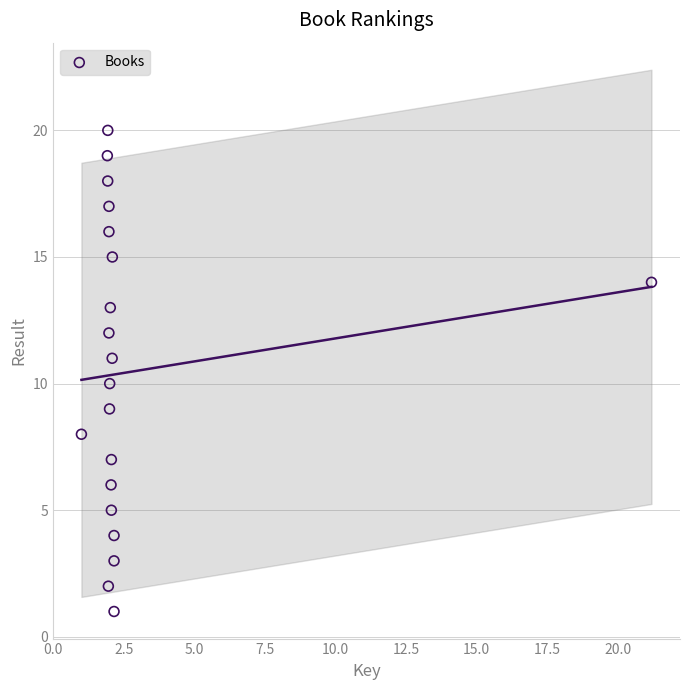

What is the range of Y values (max minus min)?

19